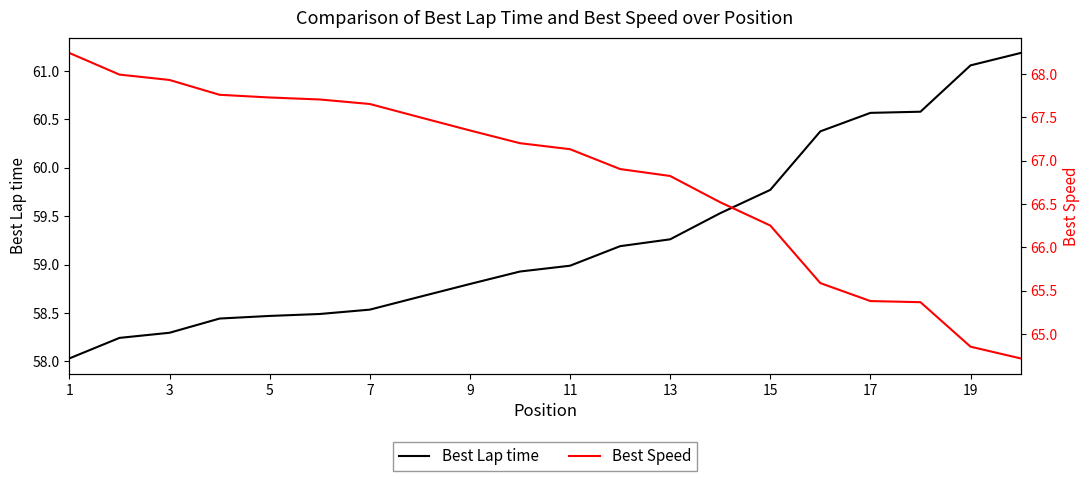

What is the highest value of the Best Lap time series?

61.2